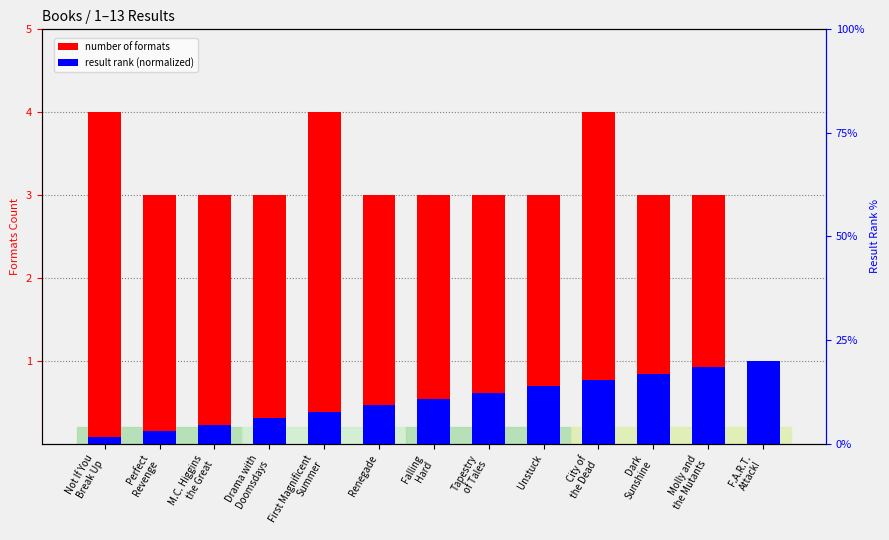

What is the average value of the result rank (normalized) series?

0.5